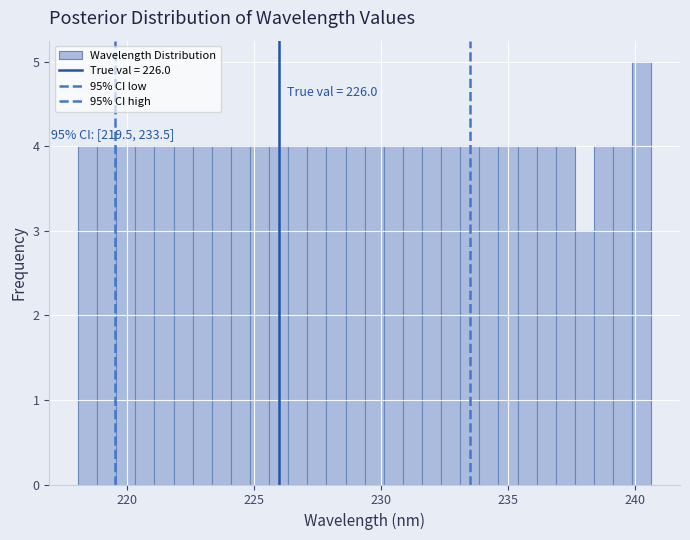

Around what value on the x-axis is the tallest bar? Give the approximate position of its centre, as read against the axis.

240.5